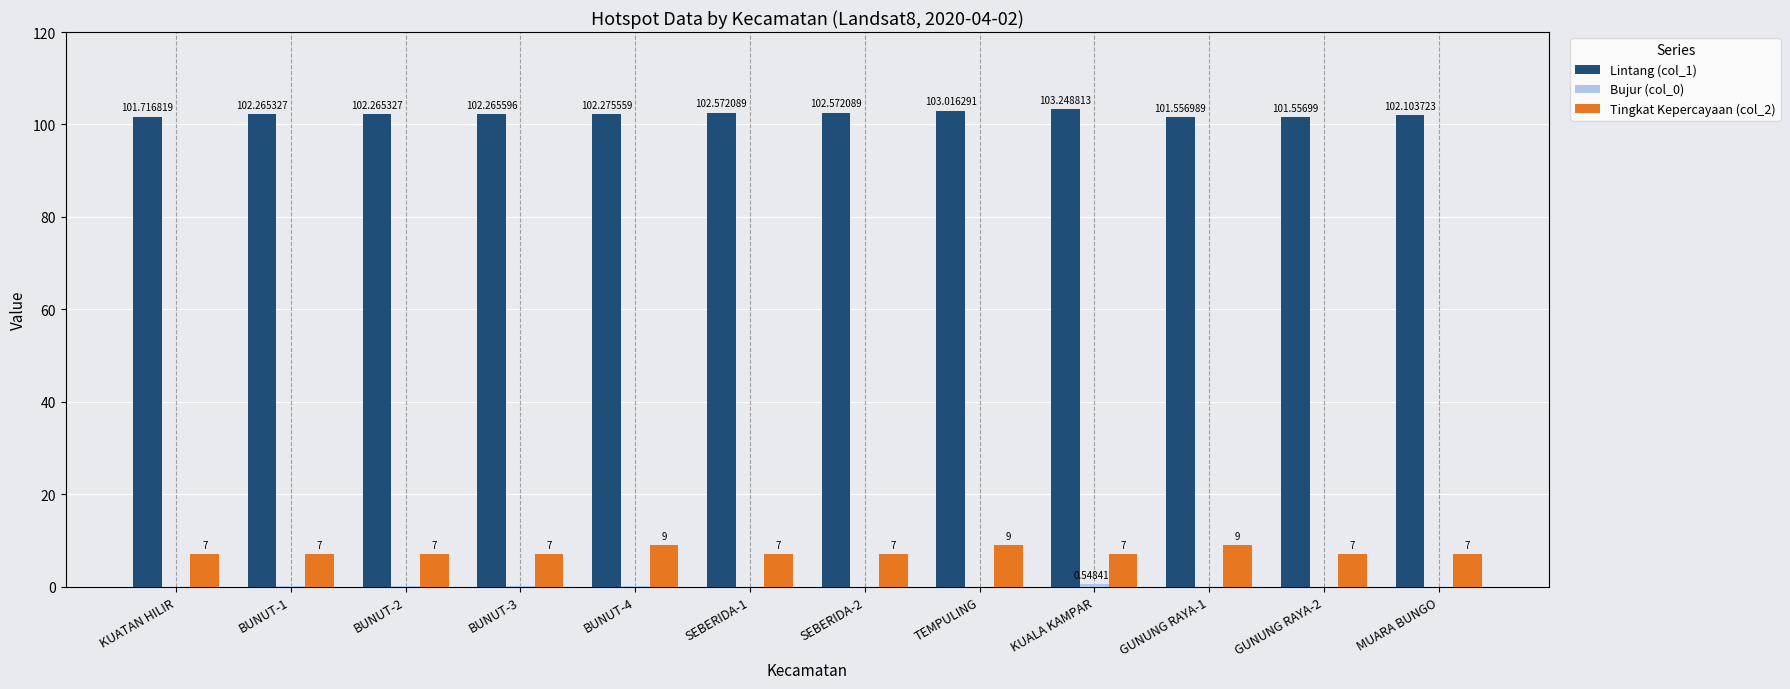

What is the smallest value displayed?

-2.1